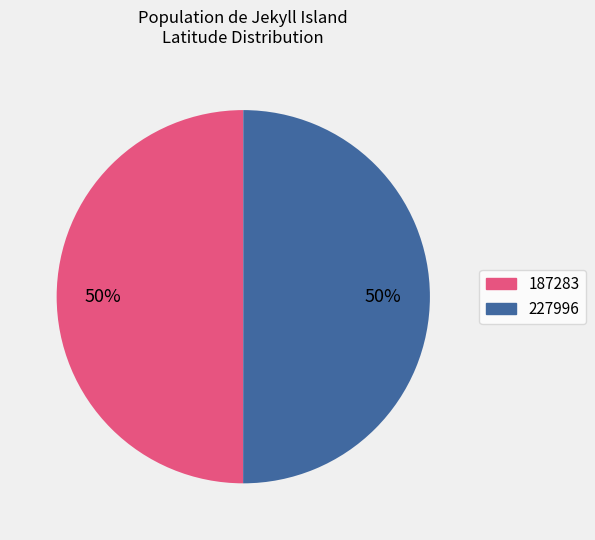

Approximately how many times larger is the value at 227996 compared to 187283?

1.0